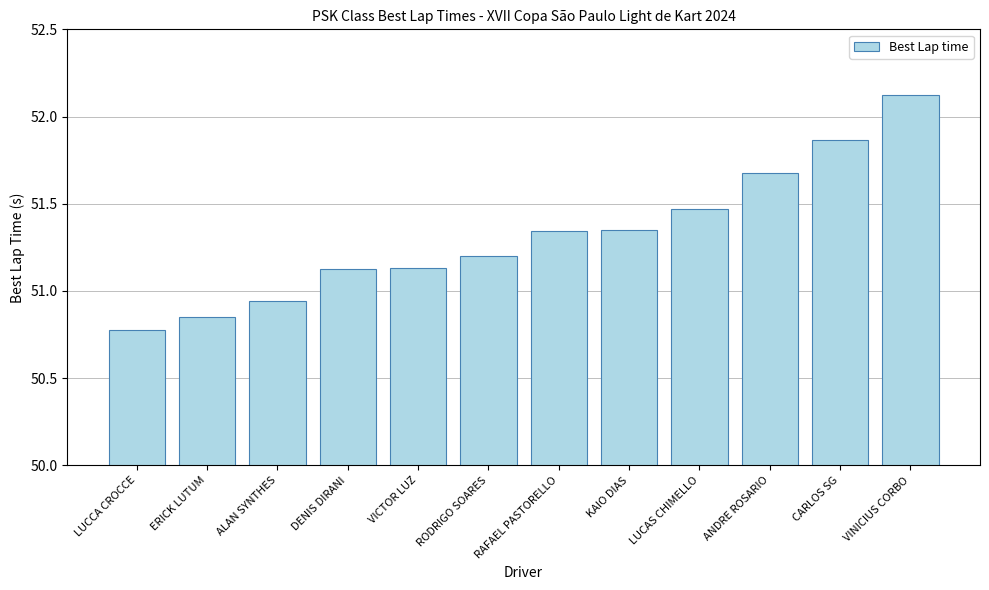

Is it true that the value at ANDRE ROSARIO is 90.9?

False